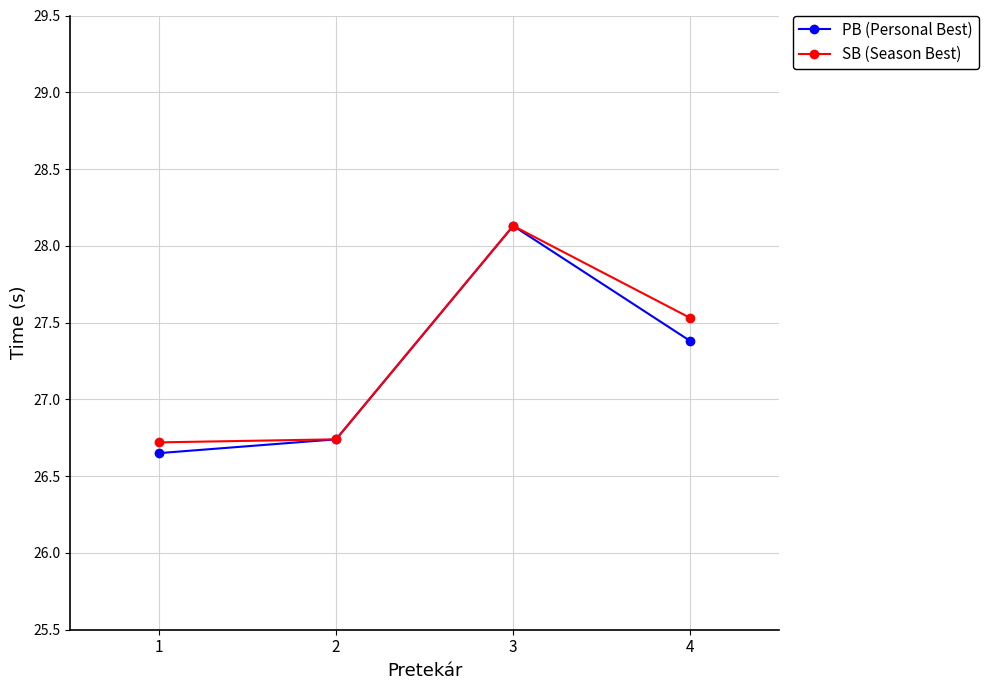

At how many categories does at least one series exceed 26?

4